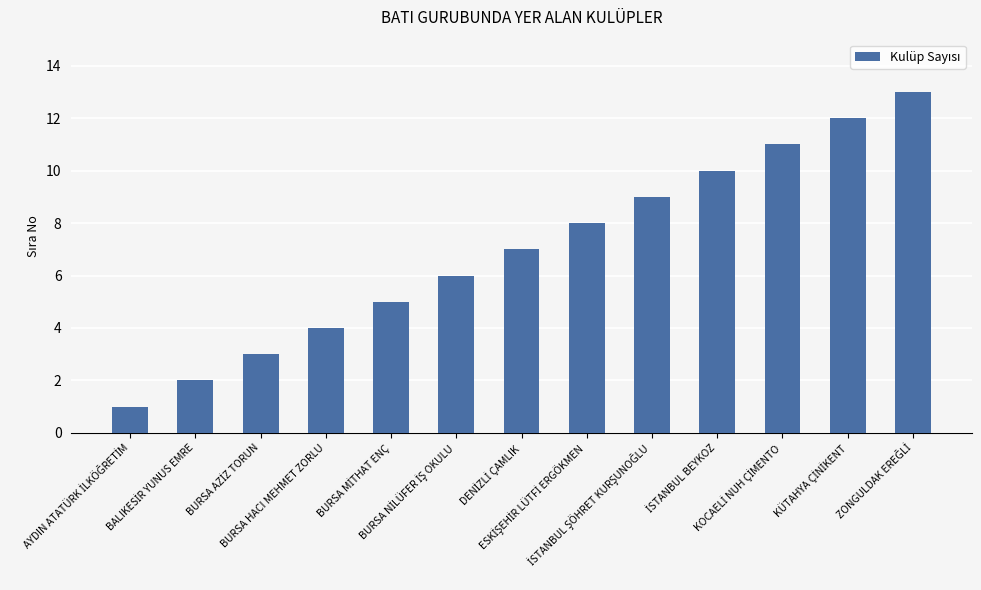

Are the bars horizontal?

No